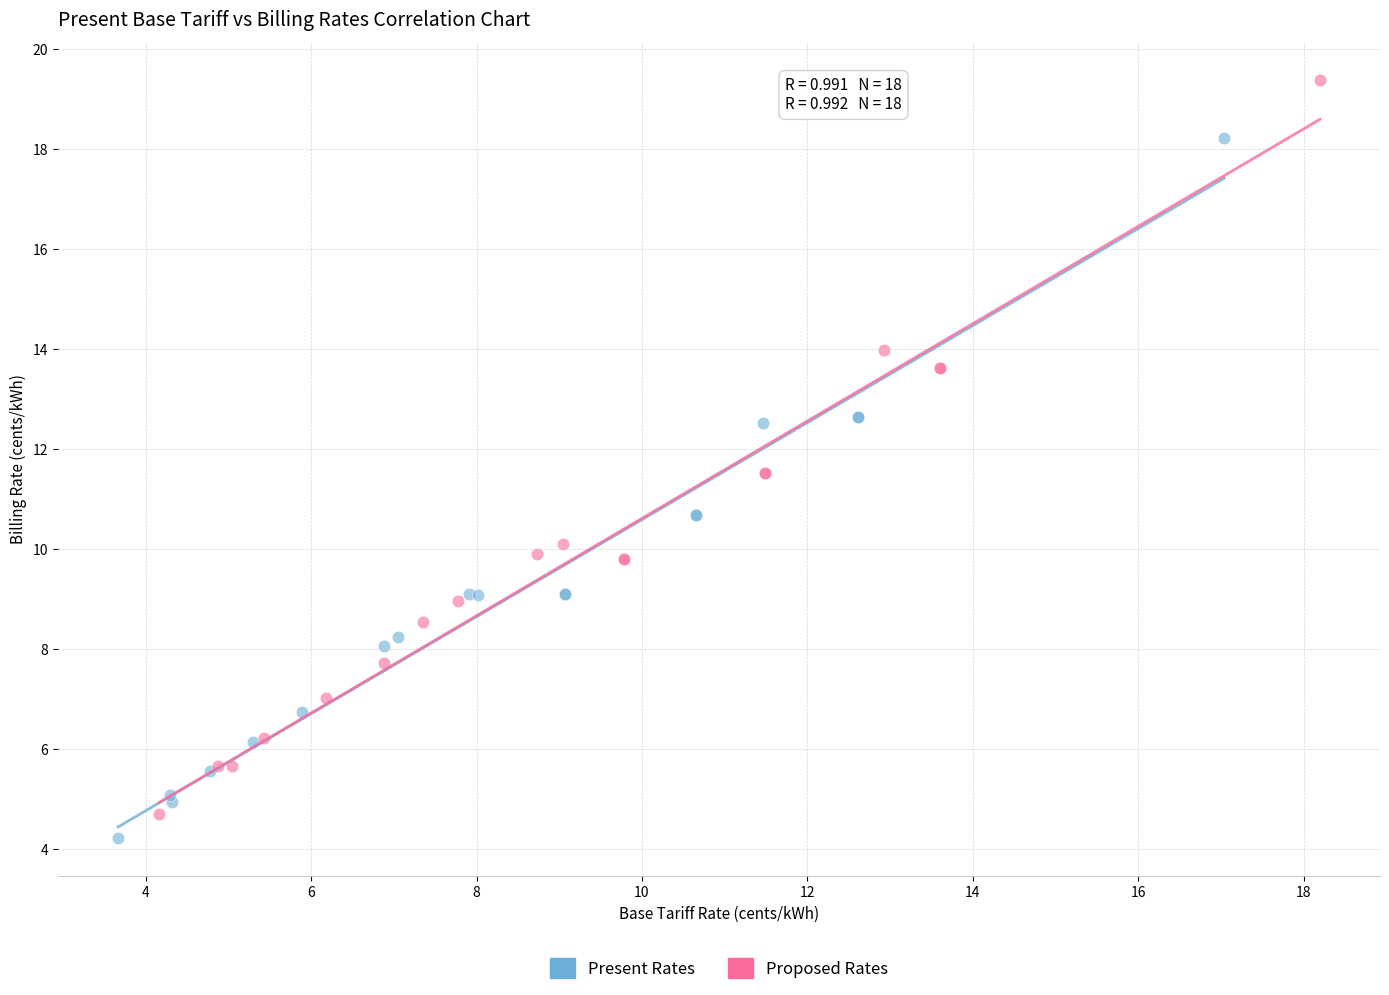

Which series has the widest spread of Y values?

Proposed Rates